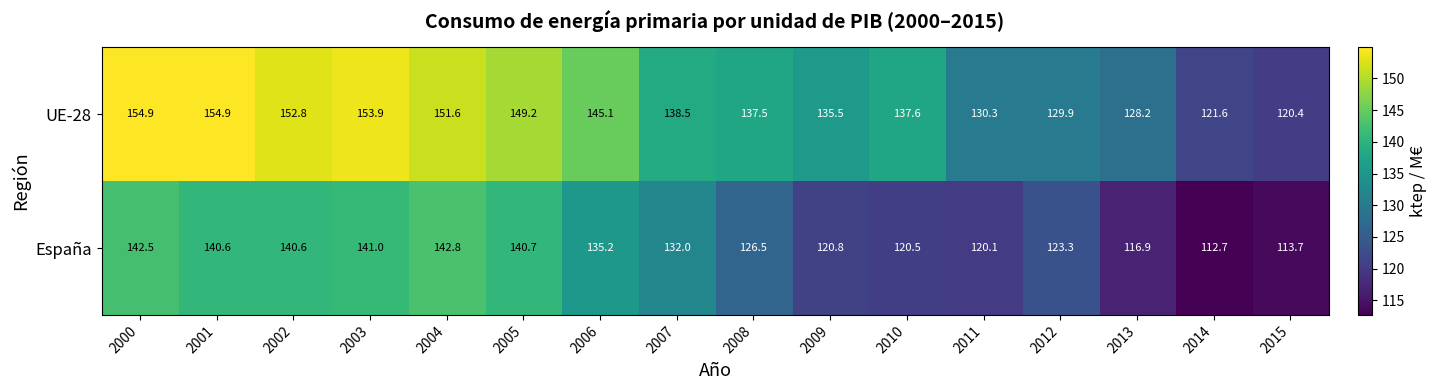

What is the smallest value displayed?

112.7